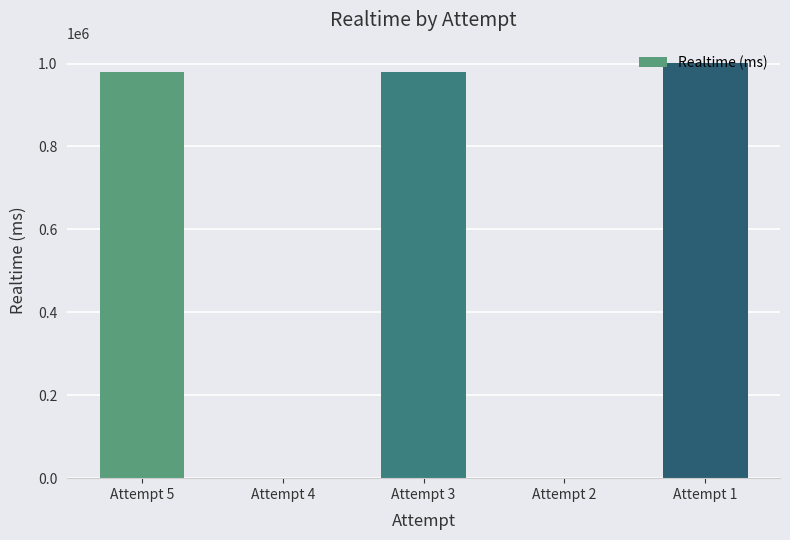

At which label does the data first exceed 978787?

Attempt 5